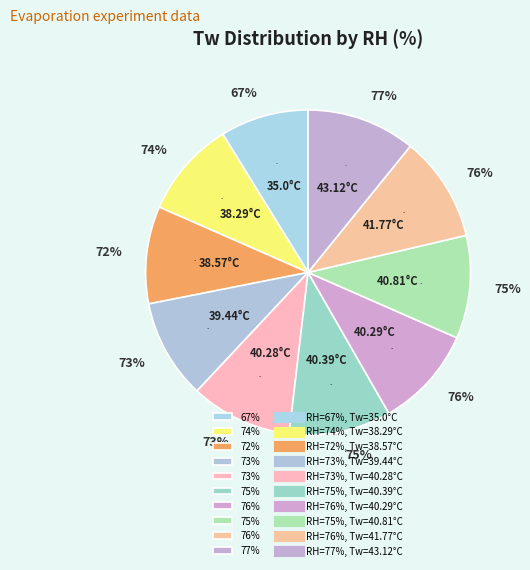

To the nearest percent, what is the difference between the 76% and 67% slice percentages?

1%